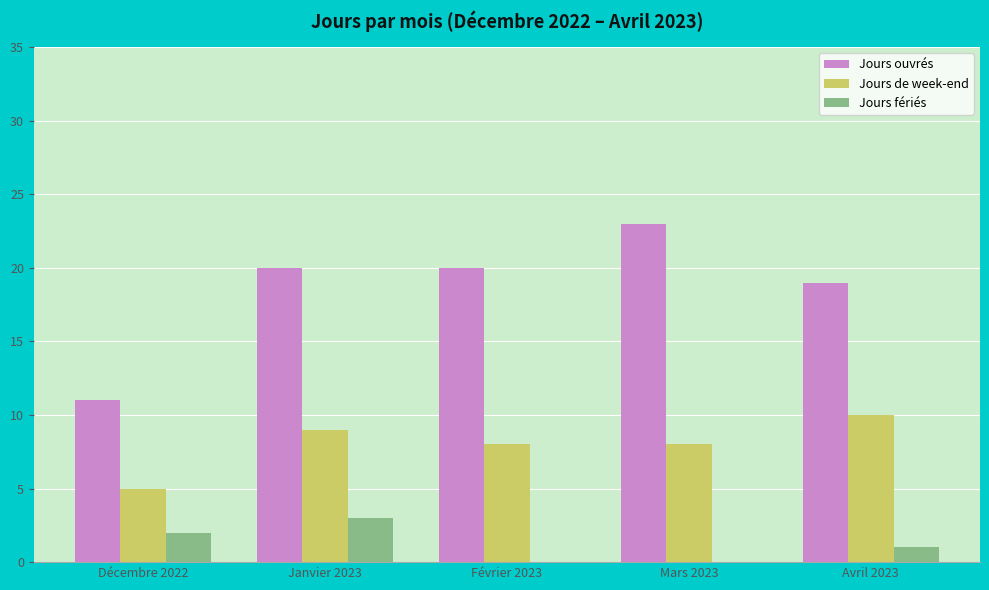

The Jours fériés series shows 3 at Janvier 2023. True or false?

True